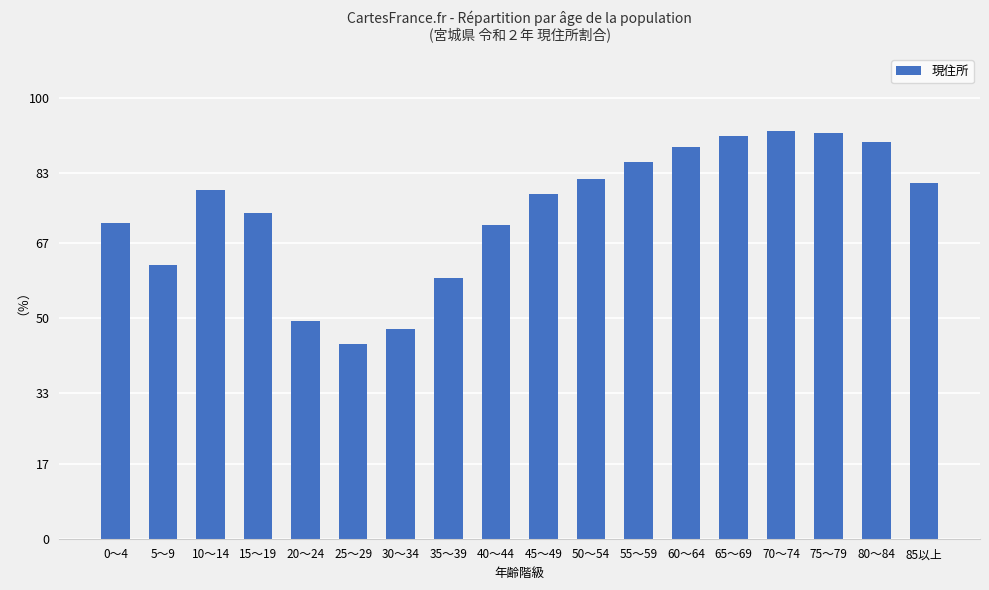

What is the greatest value displayed?

92.5